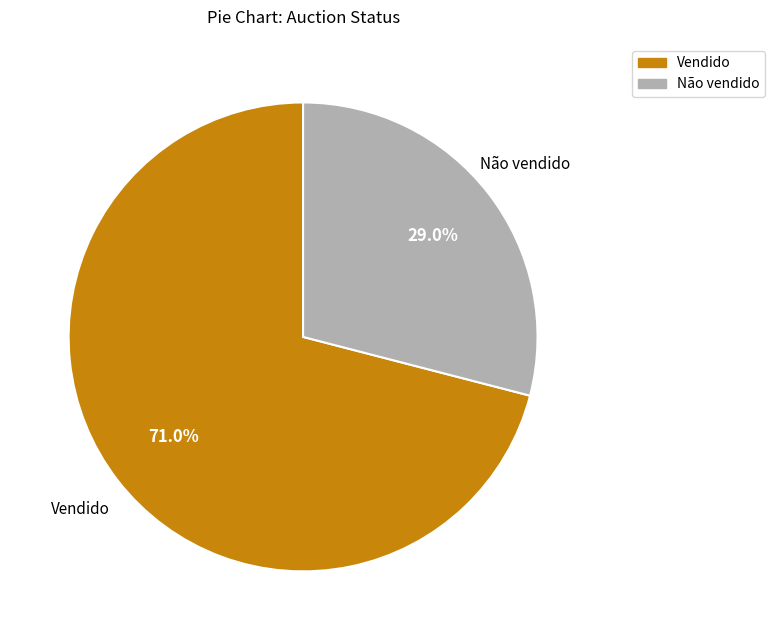

Count the number of slices in the pie.

2